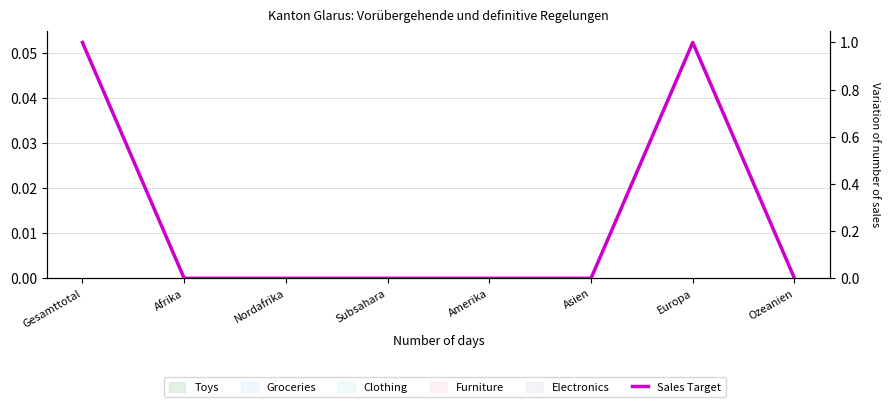

How many lines are shown in the chart?

1